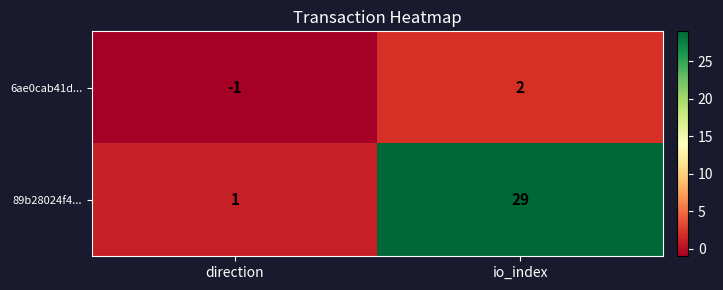

At which label is 89b28024f4... closest to 15?

direction